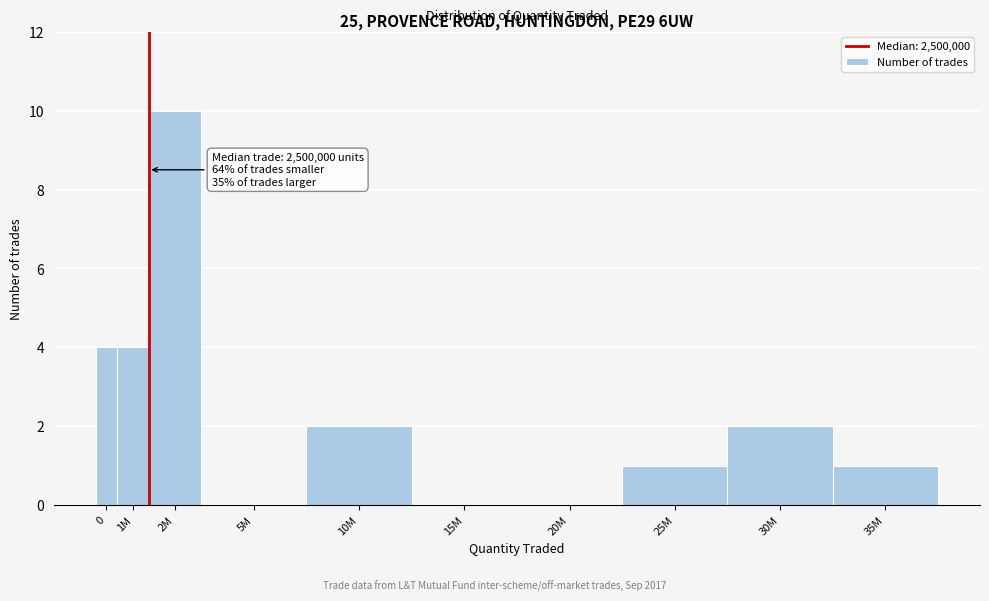

Reading left to right, list all the values displayed in this chart.

0=4	1M=4	2M=10	5M=0	10M=2	15M=0	20M=0	25M=1	30M=2	35M=1